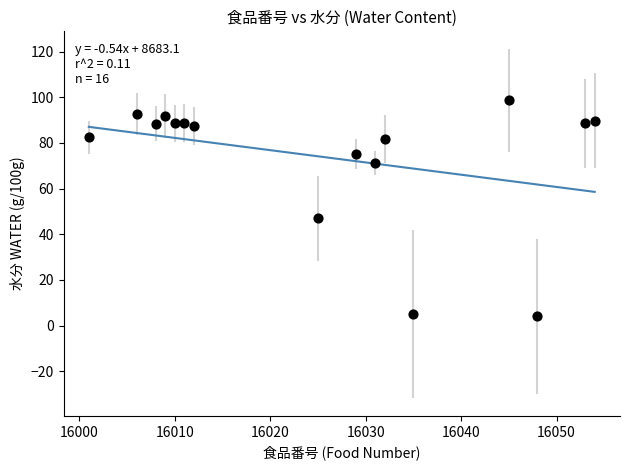

What Y value in the scatter plot is closest to 51?

47.0